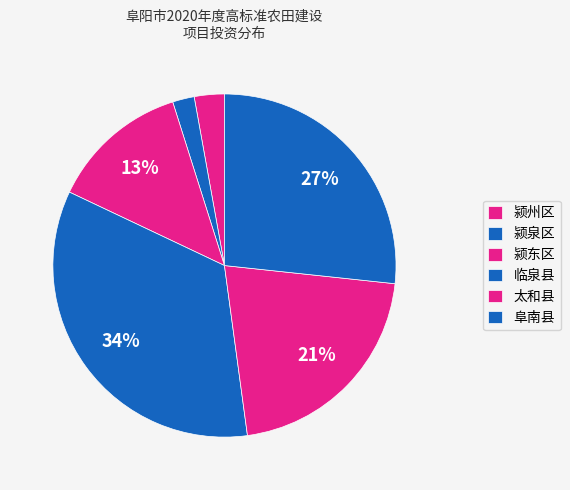

Does any single category account for the majority?

No